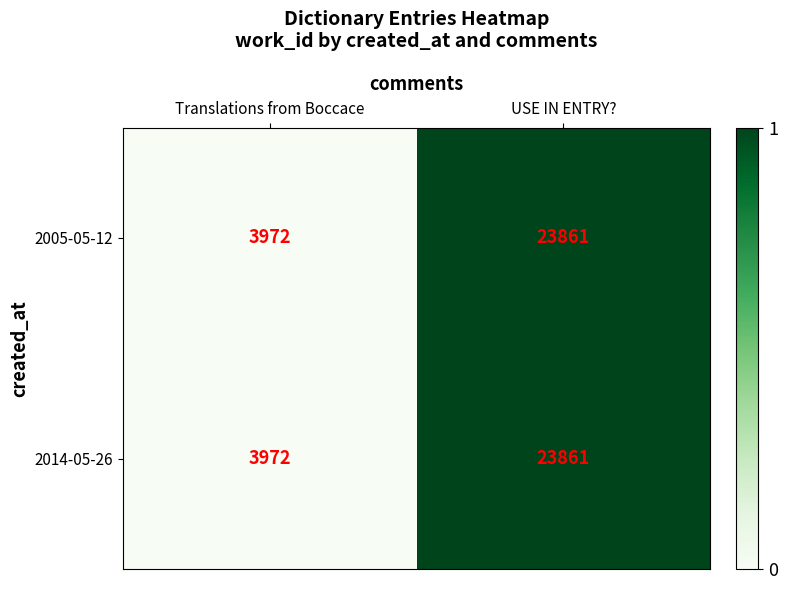

Reading left to right, transcribe all the data shown in this chart.

2005-05-12: 3972	23861
2014-05-26: 3972	23861